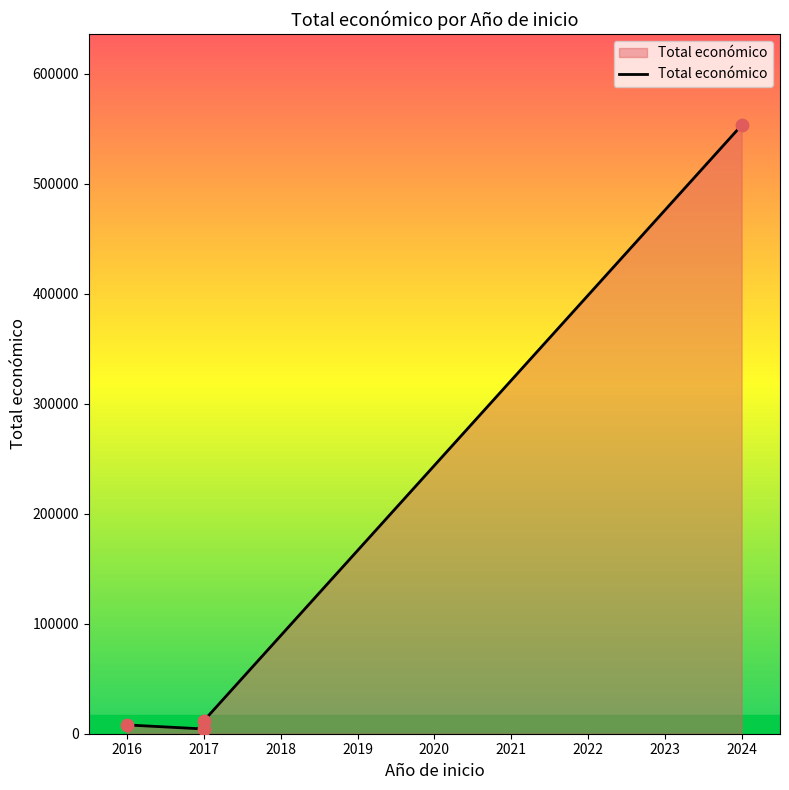

Between 2017 and 2016, which is larger?

2017